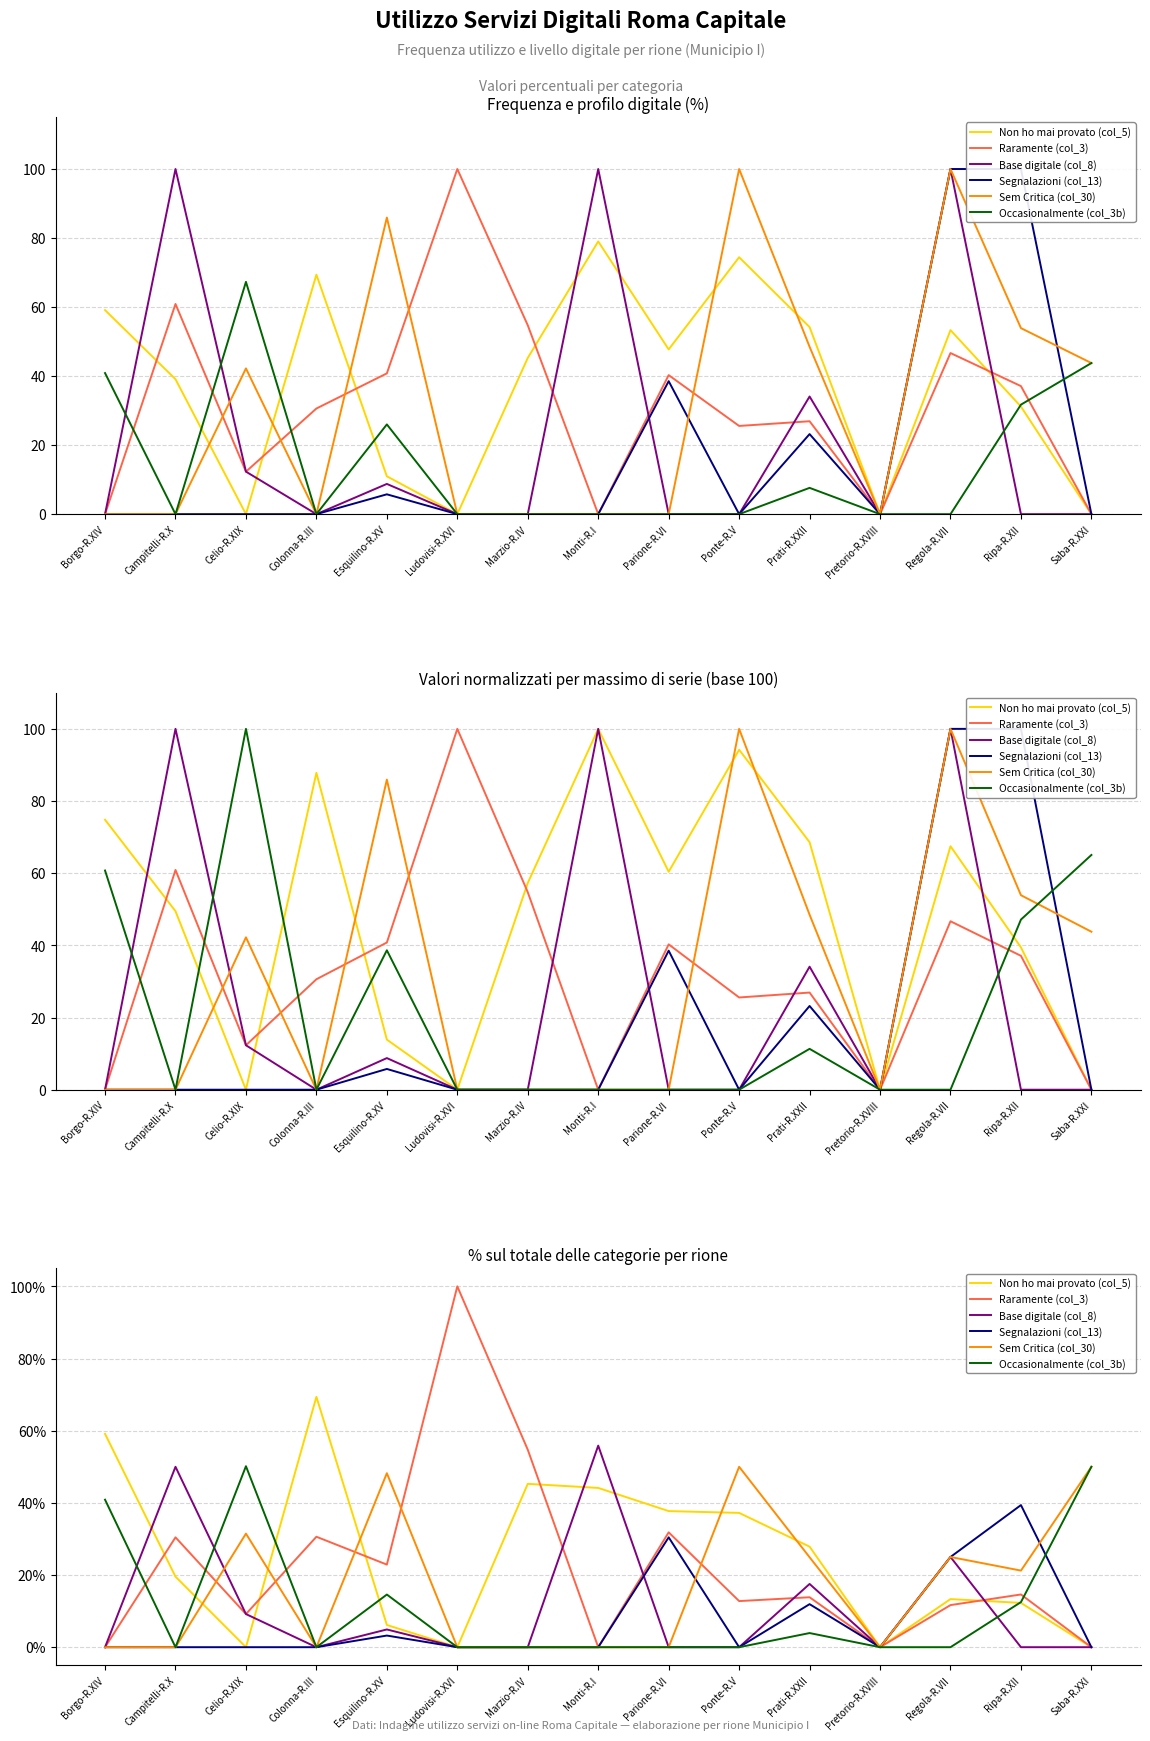

What is the total value across all series at Ripa-R.XII?

100.0